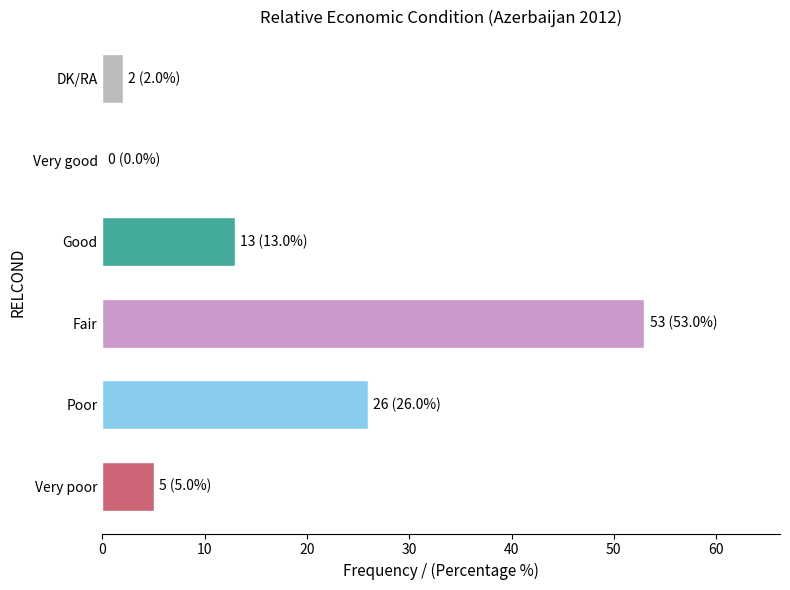

True or false: the data shows -24 at Very good.

False